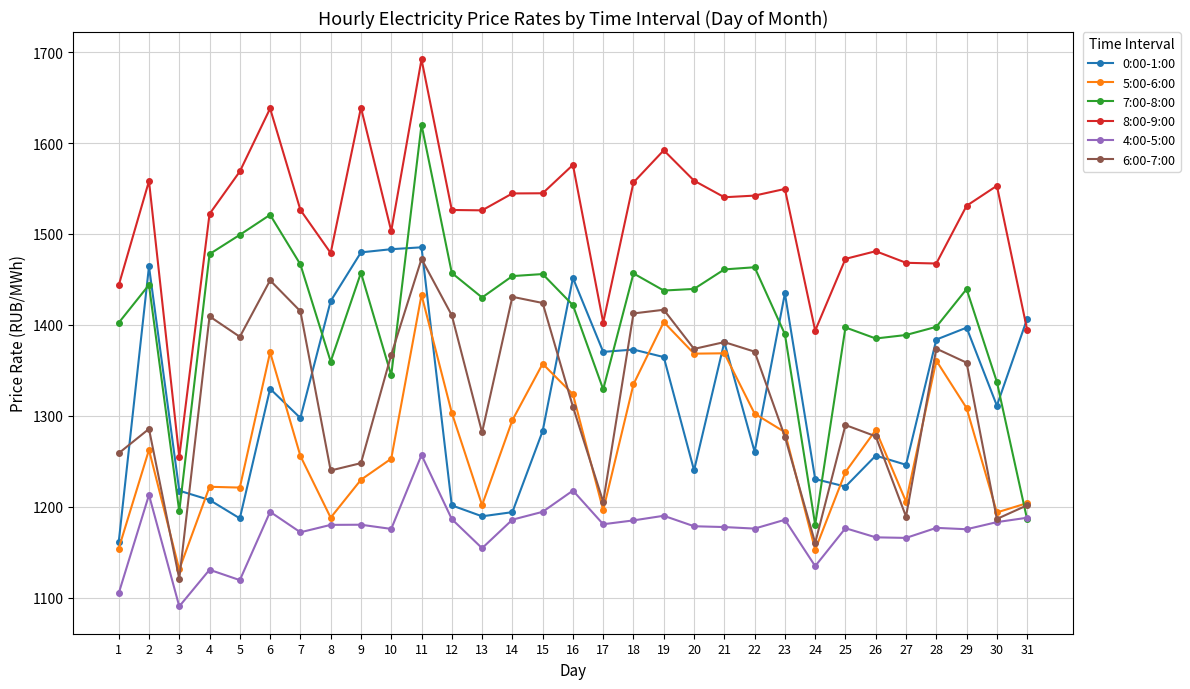

Which series has the largest total across all categories?

8:00-9:00